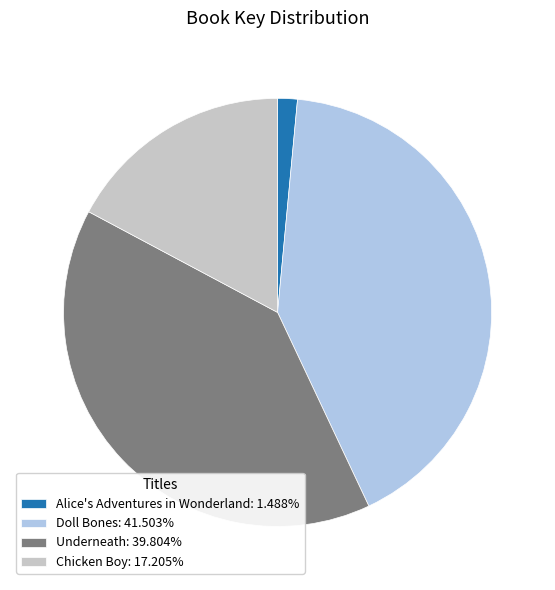

Rank the categories by value from highest to lowest.

Doll Bones, Underneath, Chicken Boy, Alice's Adventures in Wonderland